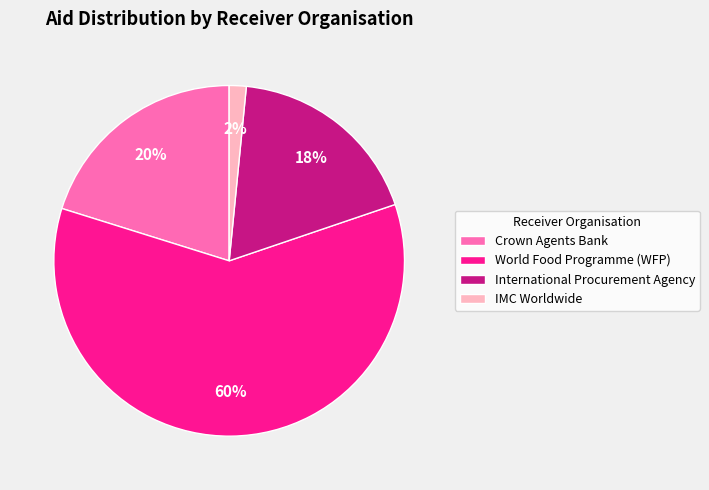

Combined, do Crown Agents Bank and World Food Programme (WFP) account for over 50%?

Yes